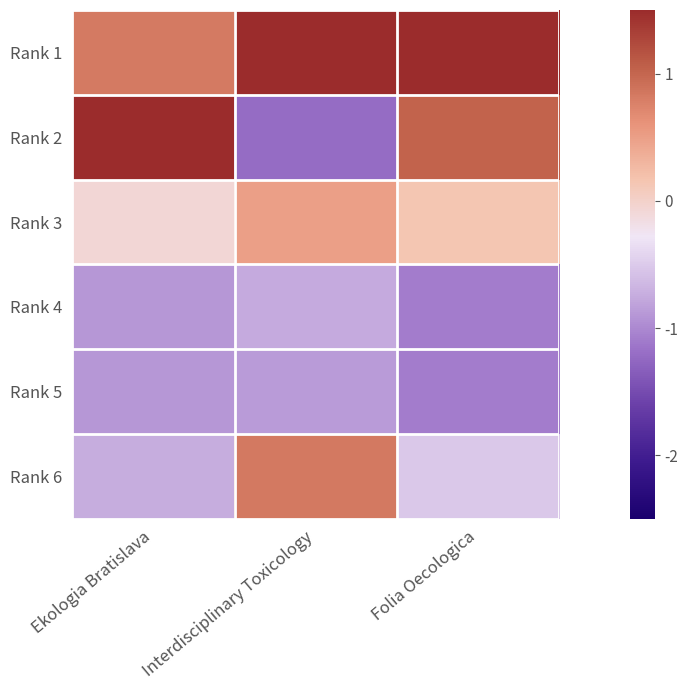

Which series has the largest total across all categories?

Rank 1